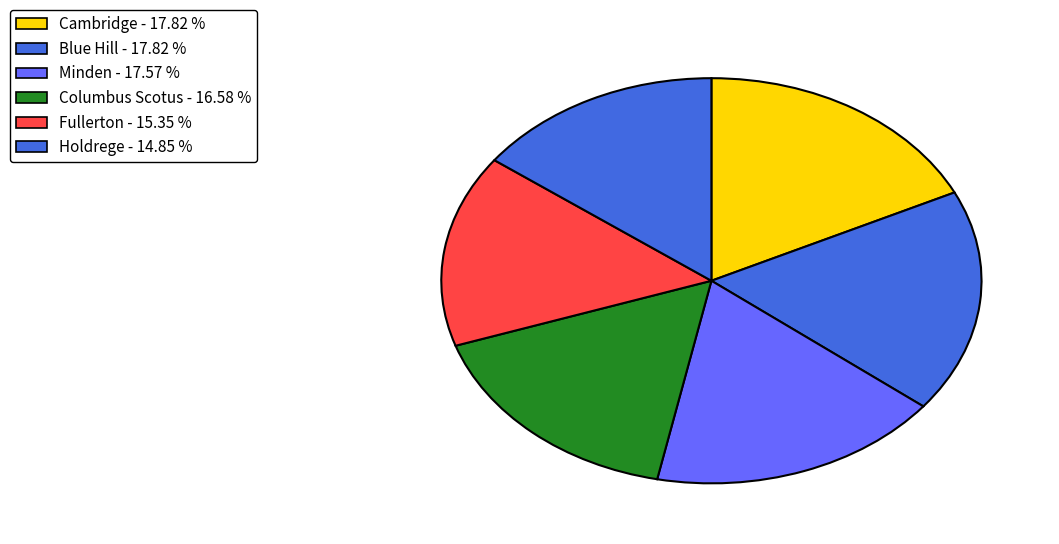

How many slices are in this pie chart?

6